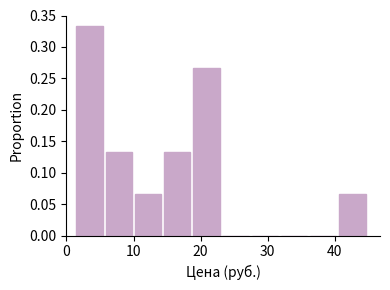

Which range on the x-axis has the tallest bar?

2 to 6